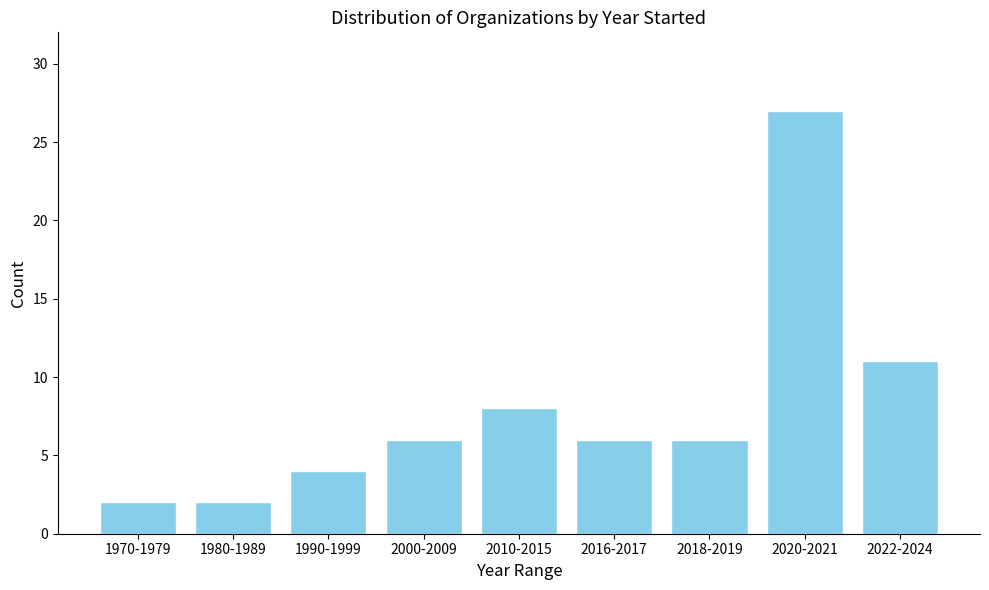

Reading left to right, what are all the values shown in this chart?

2	2	4	6	8	6	6	27	11